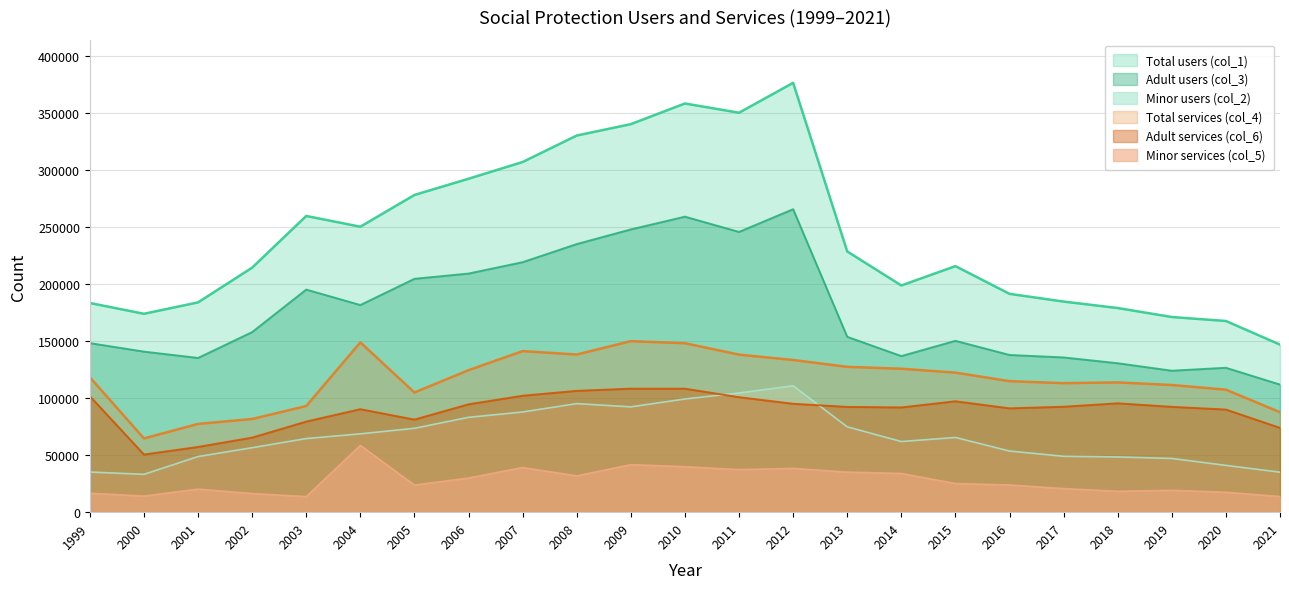

What are all the series names shown in the legend?

Total users (col_1), Adult users (col_3), Minor users (col_2), Total services (col_4), Adult services (col_6), Minor services (col_5)